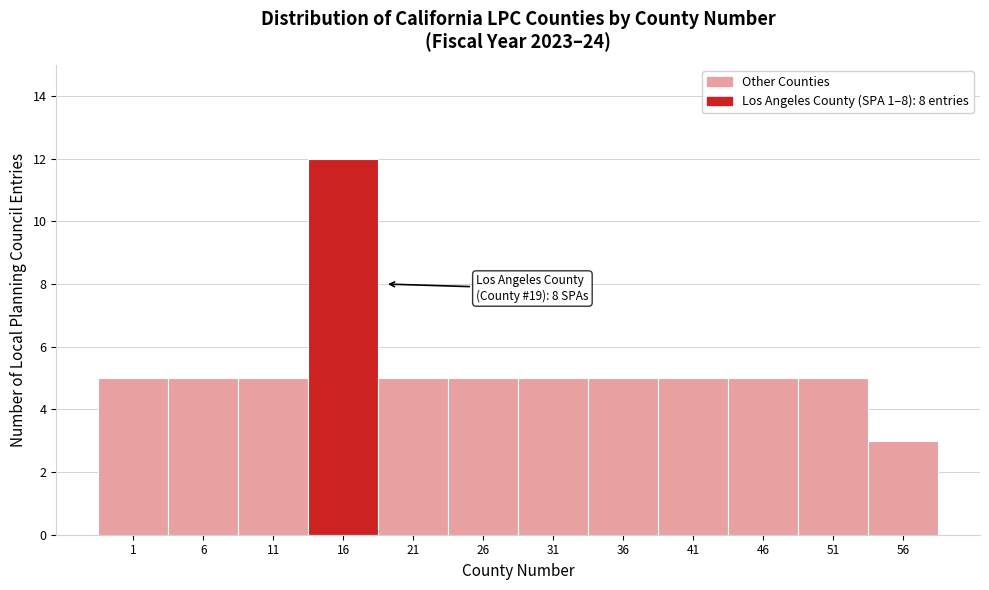

Reading right to left, extract all data points from this chart.

56=3	51=5	46=5	41=5	36=5	31=5	26=5	21=5	16=12	11=5	6=5	1=5